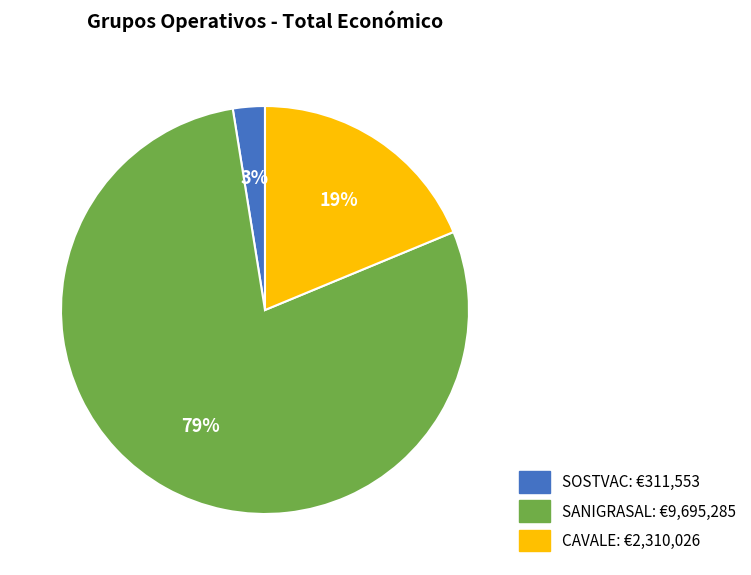

What percentage is the SOSTVAC slice, to the nearest percent?

3%